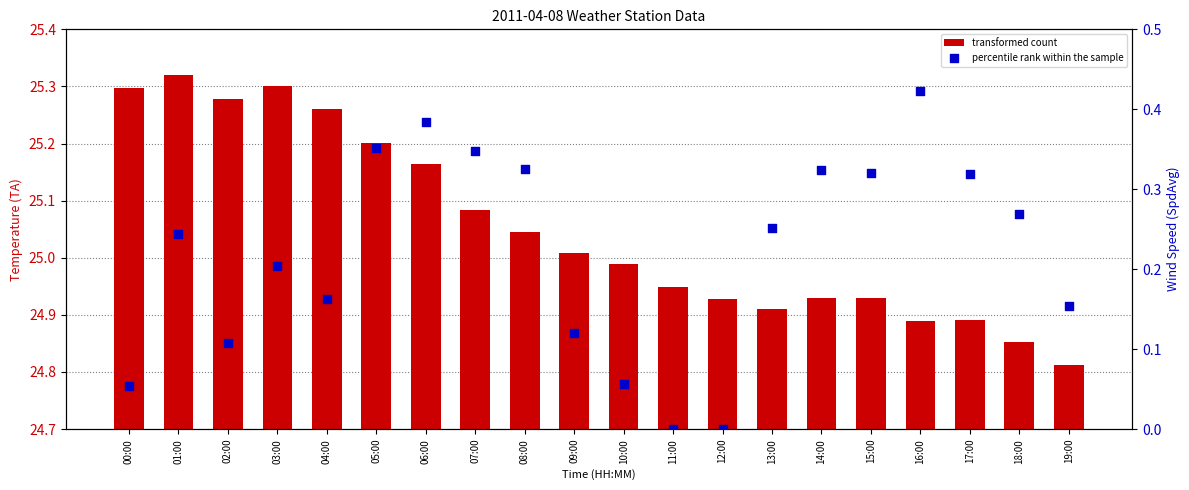

Which series reaches the minimum Y coordinate?

percentile rank within the sample